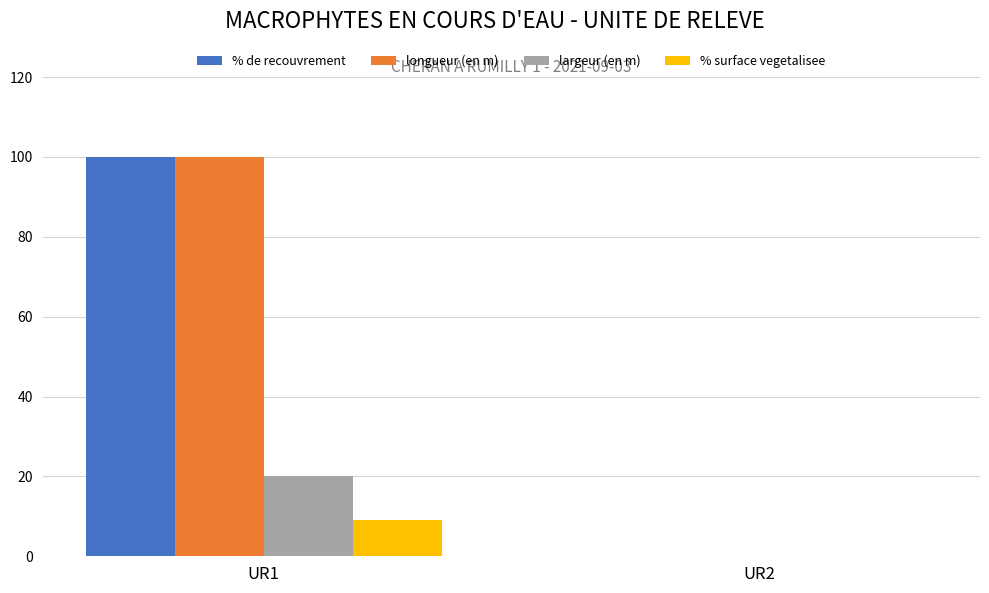

What is the difference between the % de recouvrement values at UR2 and UR1?

100